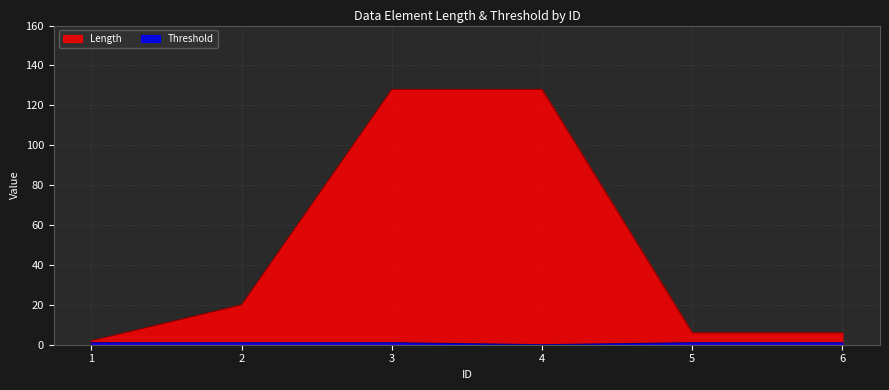

What is the difference between the Threshold values at 4 and 1?

1